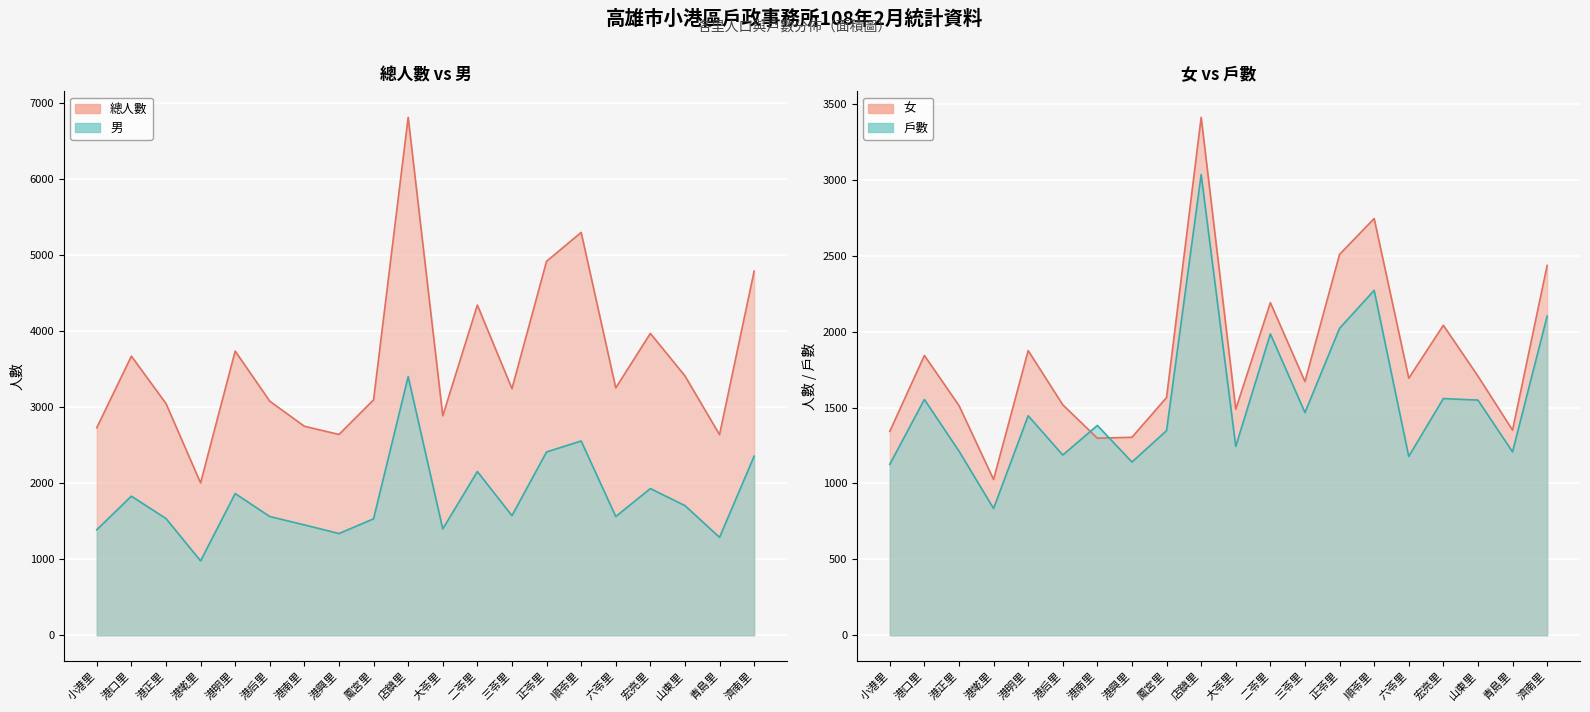

Does the chart display data point markers on the line(s)?

No